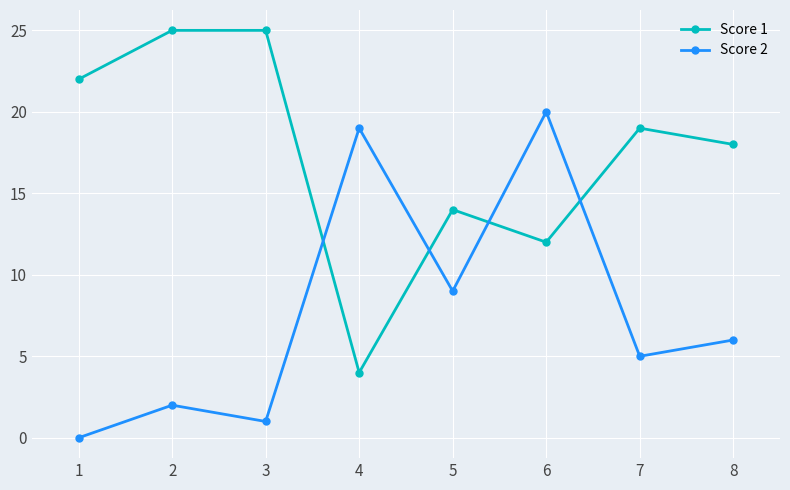

Which series changed the most between 3 and 5?

Score 1